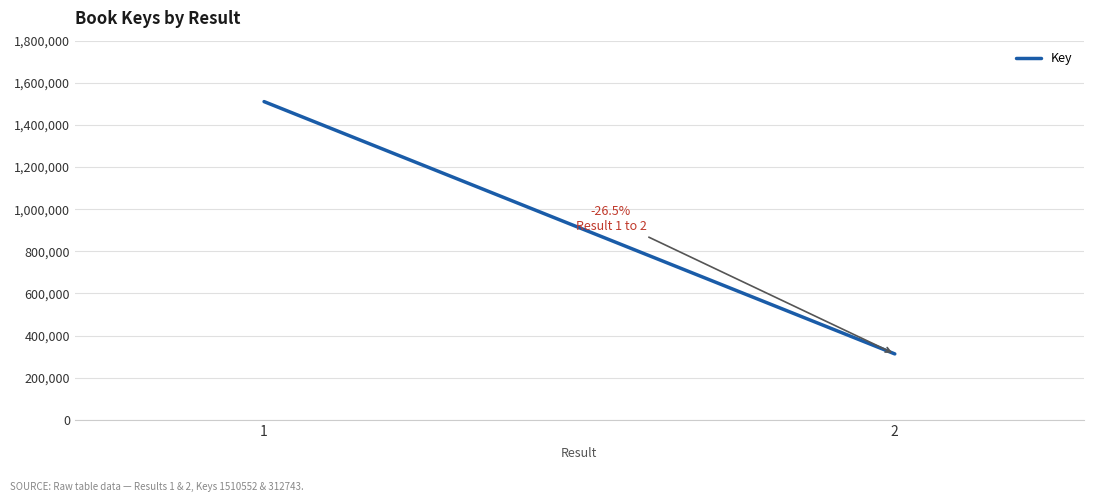

List the labels in order of value, largest first.

1, 2